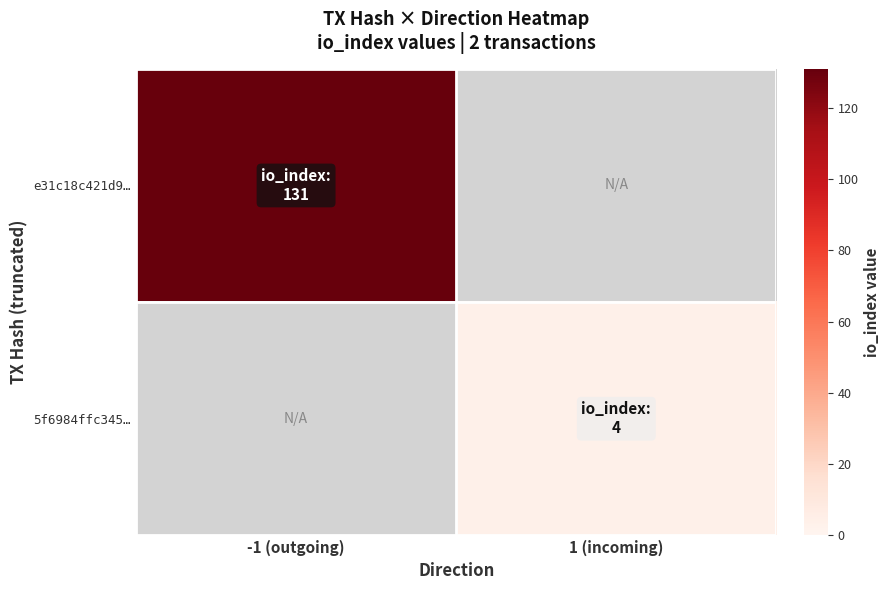

Which series has the widest spread of values?

e31c18c421d9…